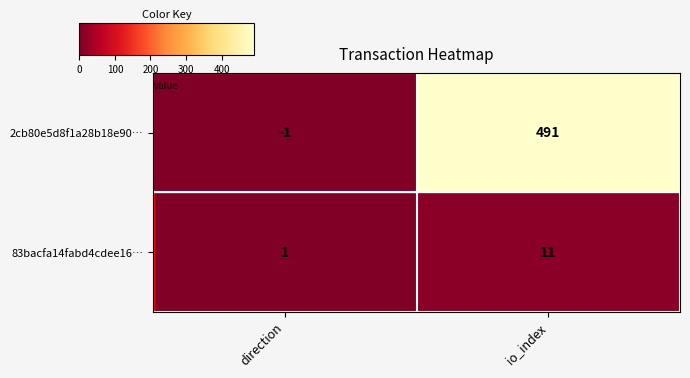

Rank the series by their average value, from highest to lowest.

2cb80e5d8f1a28b18e90…, 83bacfa14fabd4cdee16…